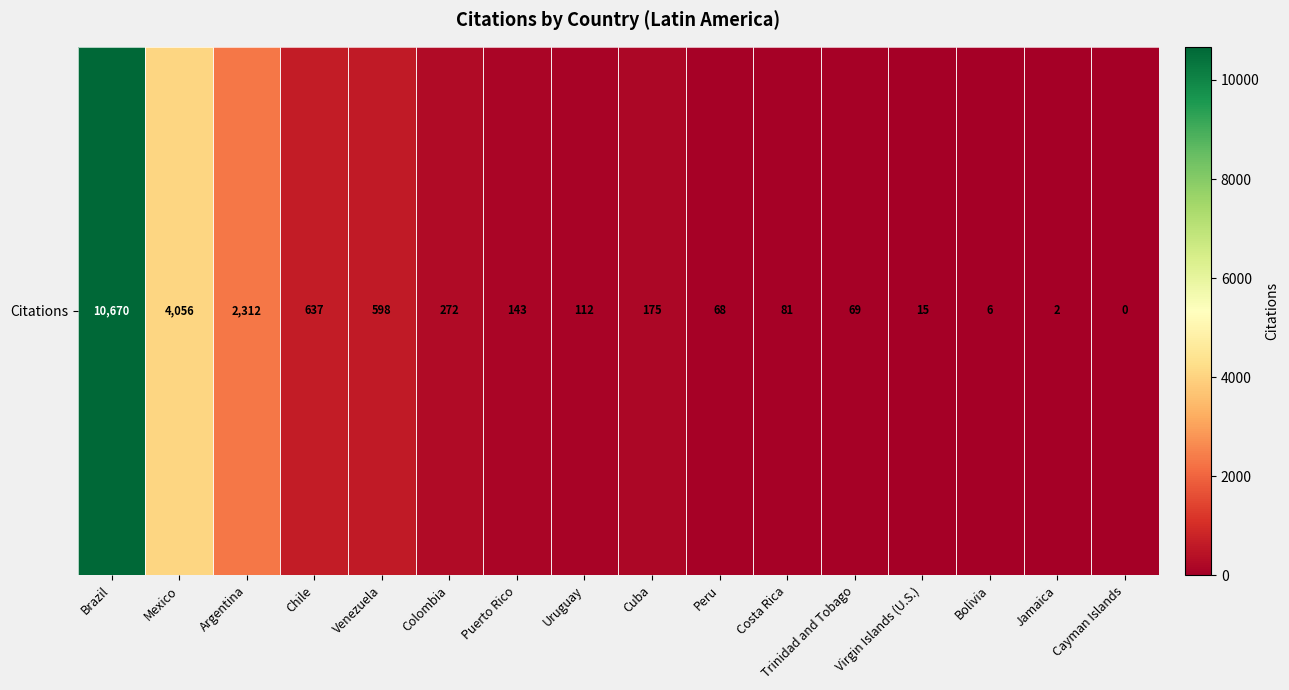

List the labels in order of value, smallest first.

Cayman Islands, Jamaica, Bolivia, Virgin Islands (U.S.), Peru, Trinidad and Tobago, Costa Rica, Uruguay, Puerto Rico, Cuba, Colombia, Venezuela, Chile, Argentina, Mexico, Brazil